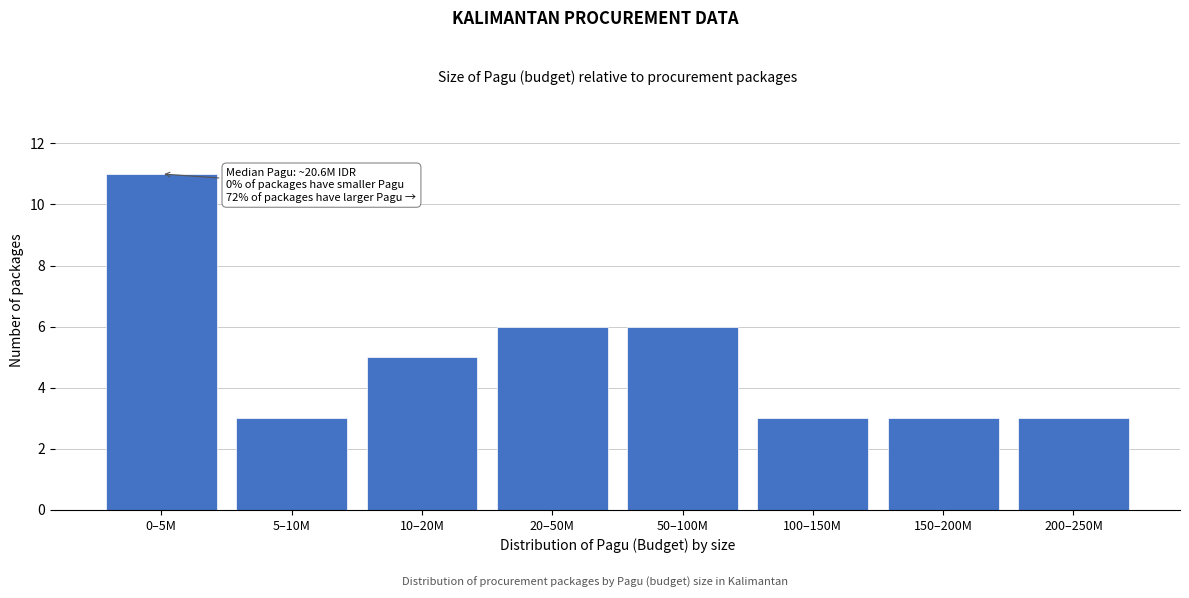

Reading left to right, transcribe all the data shown in this chart.

11	3	5	6	6	3	3	3